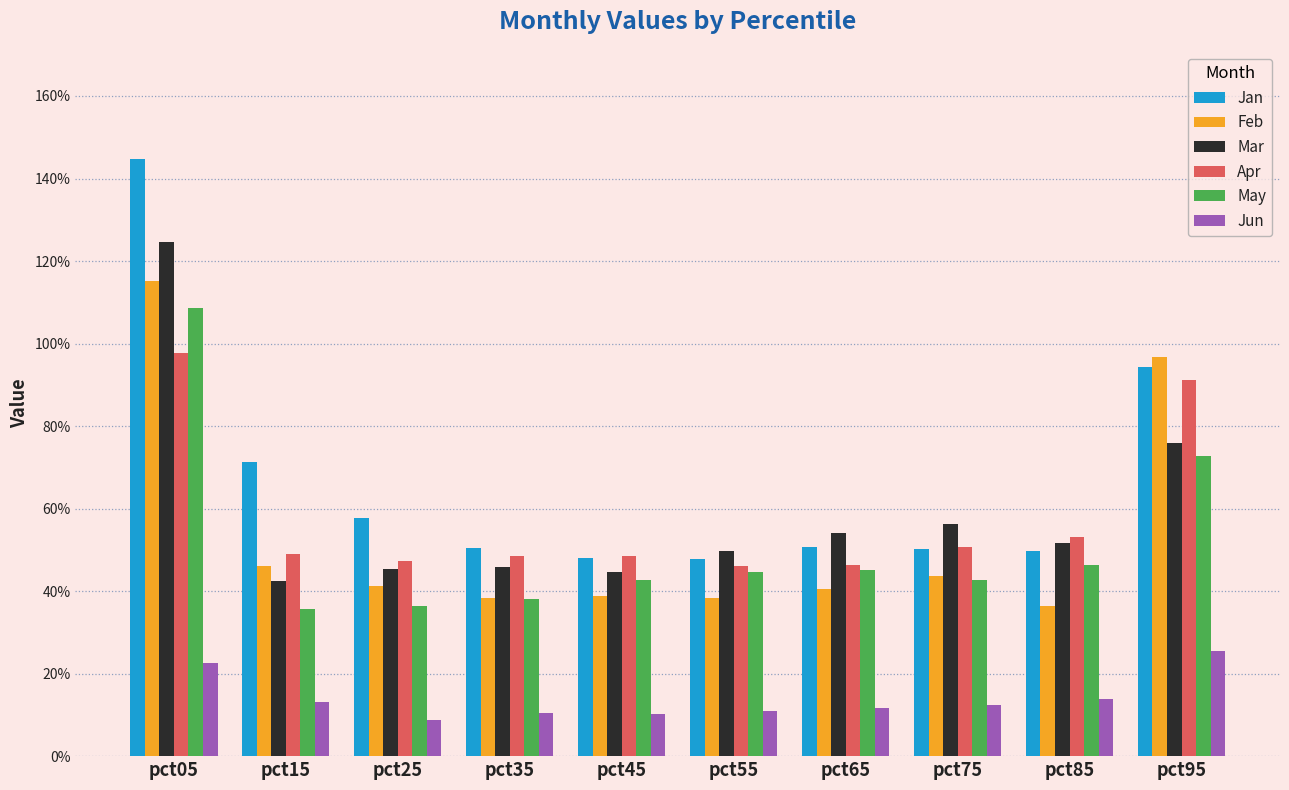

What is the value of the Mar bar at the 4th from the left?

0.5